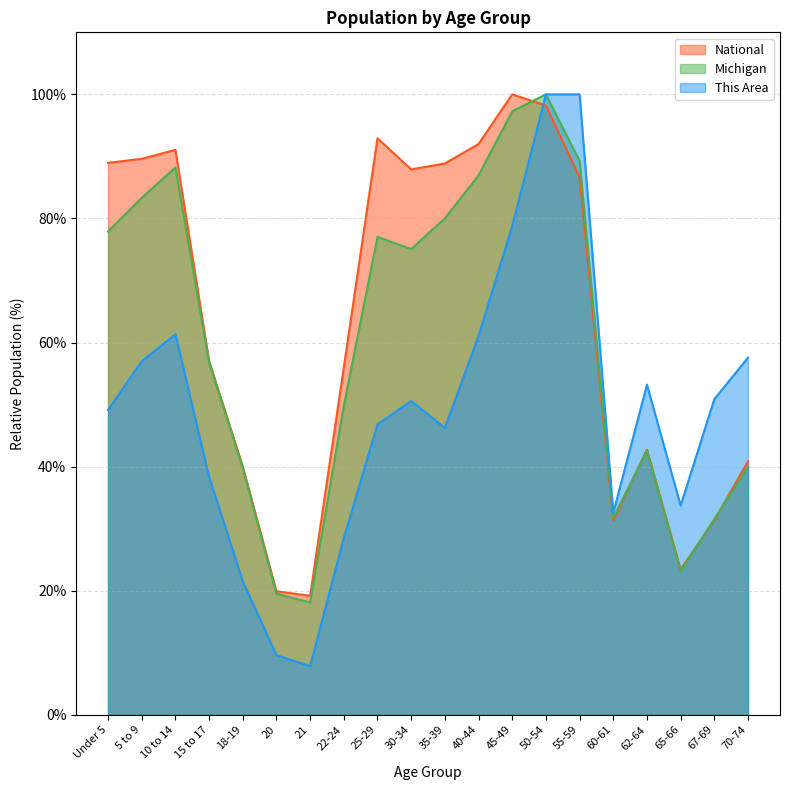

Reading left to right, what are all the values shown in this chart?

This Area: 49.1	57.0	61.3	38.4	21.5	9.6	7.8	28.5	46.8	50.6	46.2	61.0	78.8	100.0	100.0	32.6	53.2	33.7	50.9	57.6
Michigan: 77.9	83.3	88.2	56.8	39.8	19.5	18.1	49.8	77.0	75.1	80.0	86.9	97.3	100.0	89.3	31.8	42.6	23.2	31.5	40.0
National: 89.0	89.6	91.1	57.0	40.0	19.9	19.2	56.0	92.9	87.9	88.9	92.0	100.0	98.2	86.6	31.3	42.7	23.4	31.3	40.9